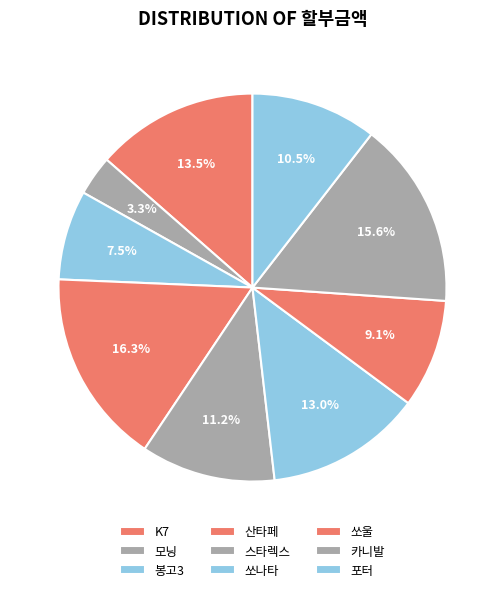

What percentage is the 포터 slice, to the nearest percent?

11%